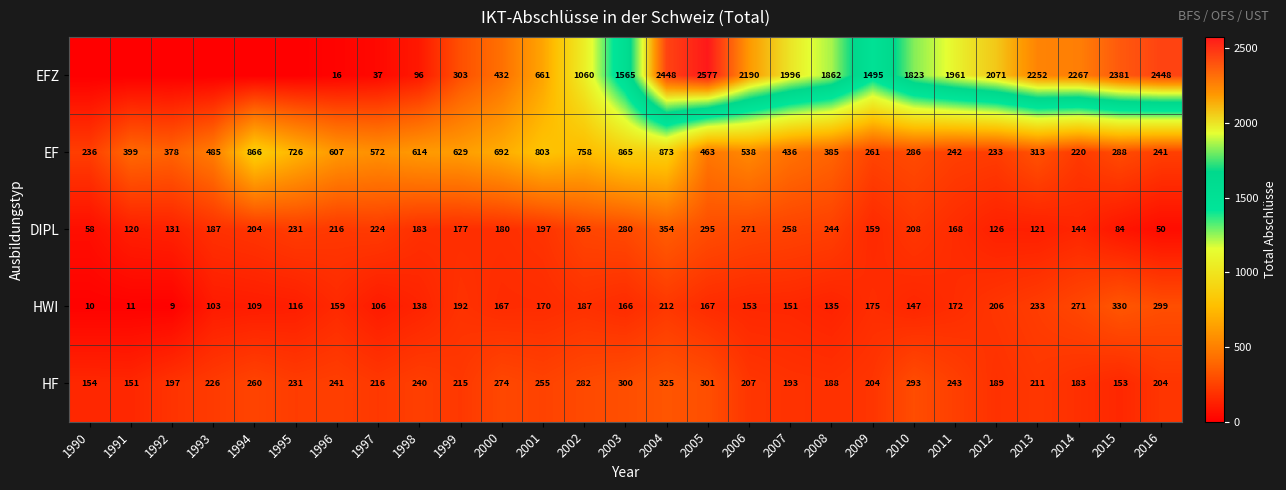

Which category has the highest value in the EF series?

2004